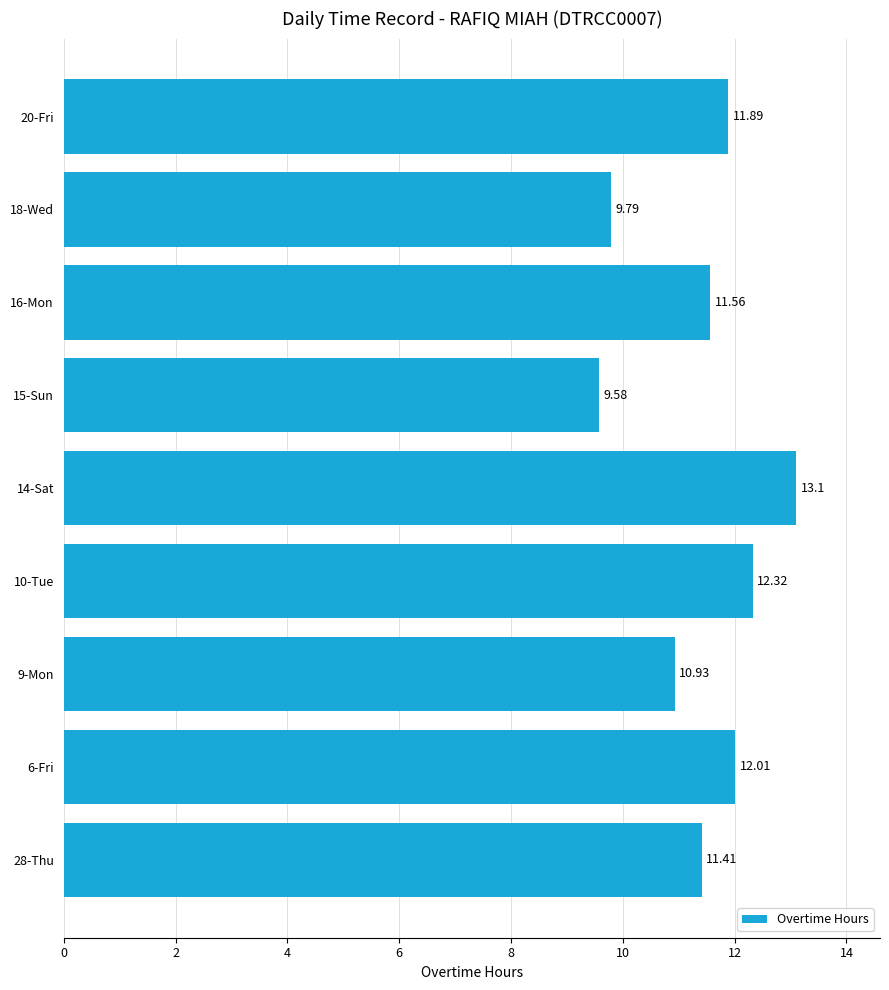

What is the difference between the values at 28-Thu and 20-Fri?

0.5